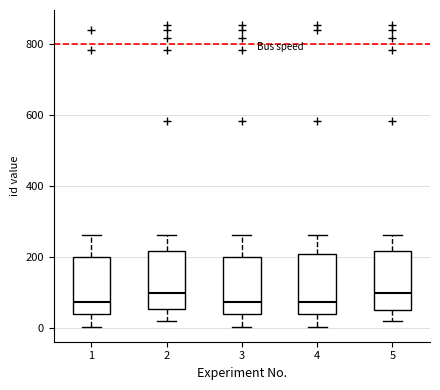

Reading left to right, read every box against the y-axis: the position of its median line, the range the box covers, and the ends of its whiskers. The values are not printed on the chart, so give them approximately, as read against the axis.

1: median 80, box 40 to 200, whiskers 0 to 260
2: median 100, box 60 to 220, whiskers 20 to 260
3: median 80, box 40 to 200, whiskers 0 to 260
4: median 80, box 40 to 220, whiskers 0 to 260
5: median 100, box 60 to 220, whiskers 20 to 260